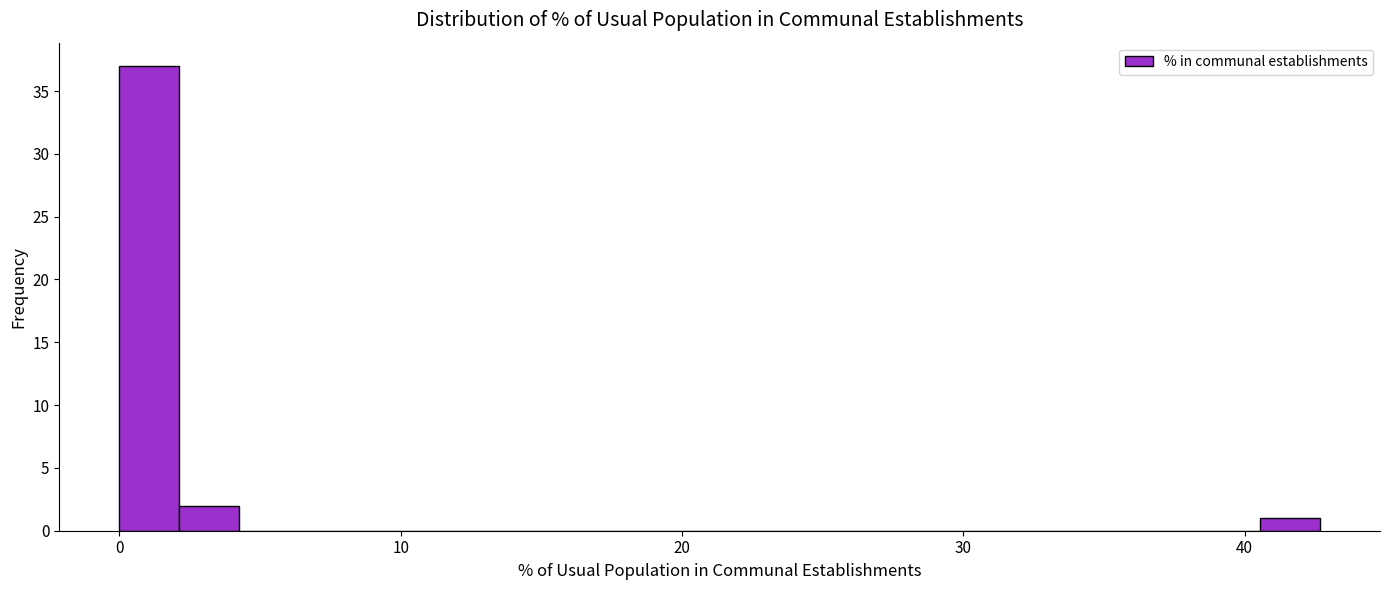

Read against the x-axis, roughly where is the centre of the tallest bar?

1